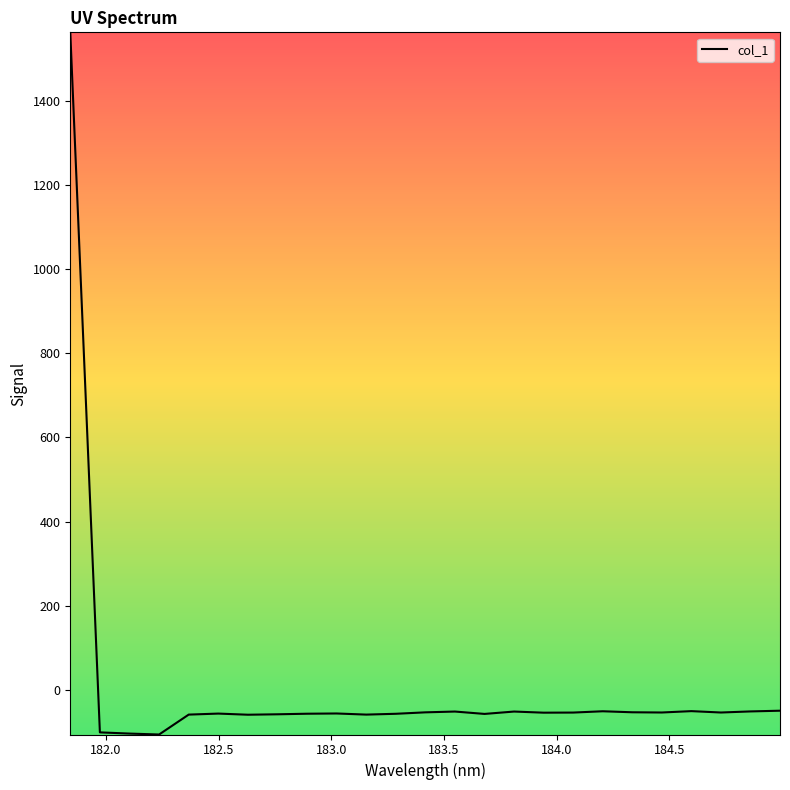

What is the greatest value displayed?

1563.0